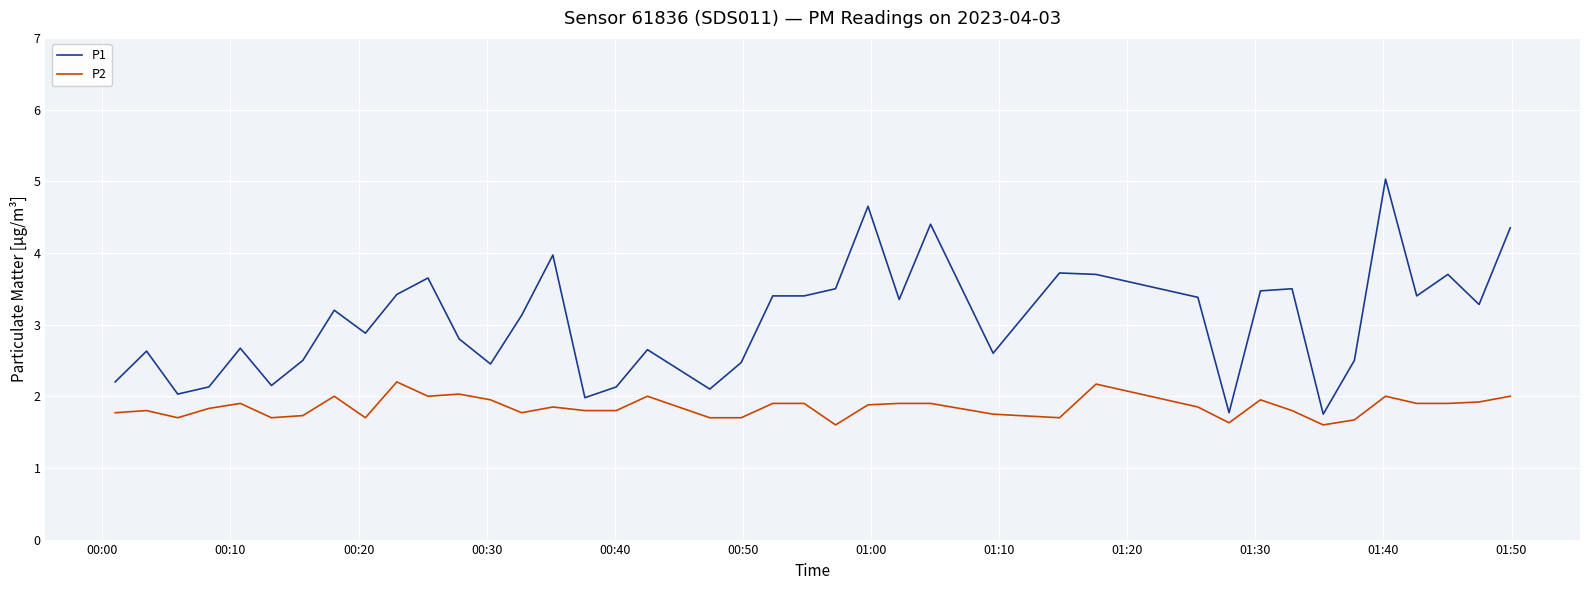

True or false: P2 and P1 cross at least once.

False